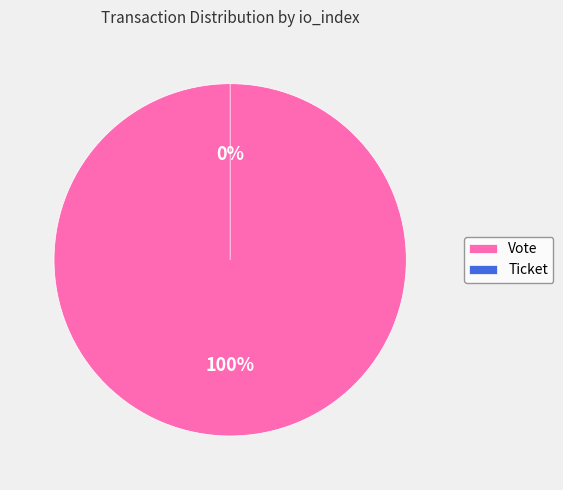

Which slice is the largest?

Vote